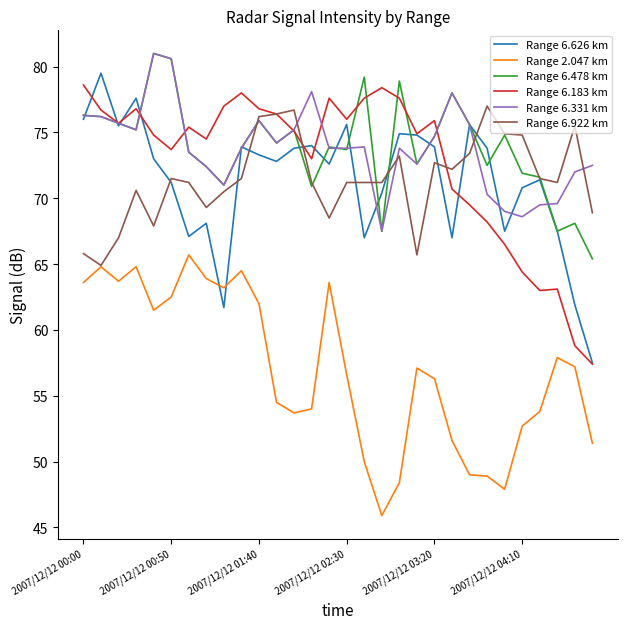

Which series has the widest spread of values?

Range 6.626 km